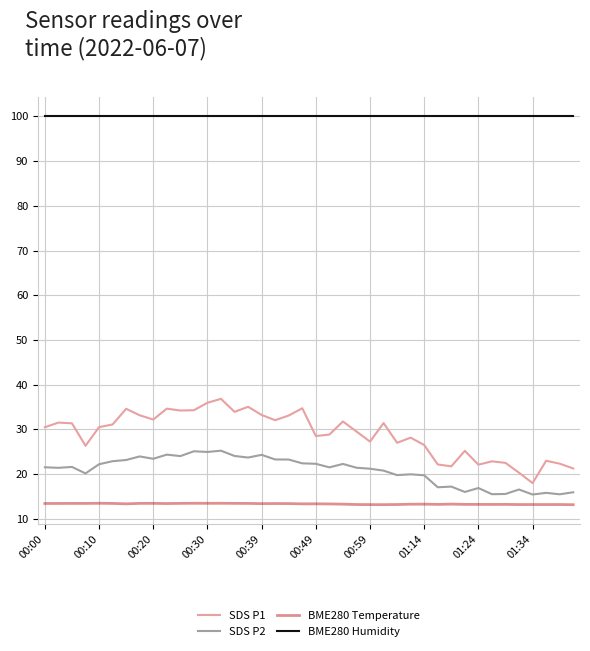

Which series has the largest total across all categories?

BME280 Humidity